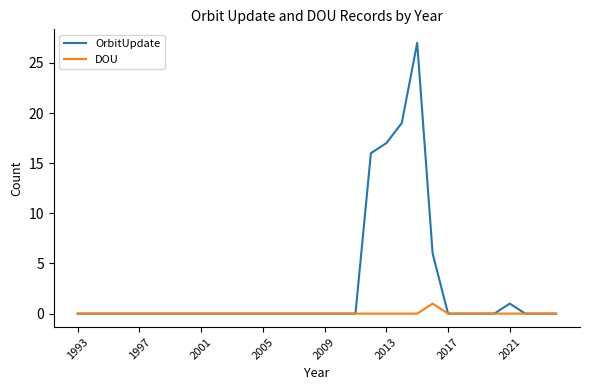

What is the greatest value displayed?

27